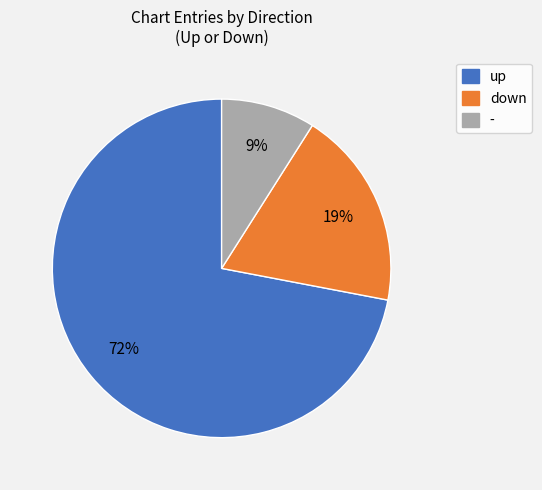

Combined, do - and up account for over 50%?

Yes